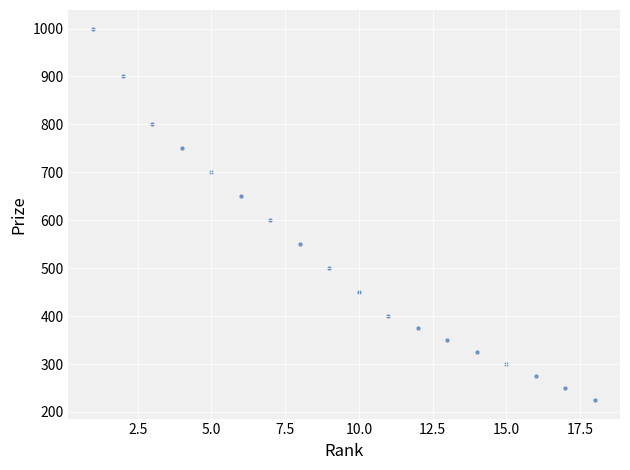

What is the range of X values (max minus min)?

17